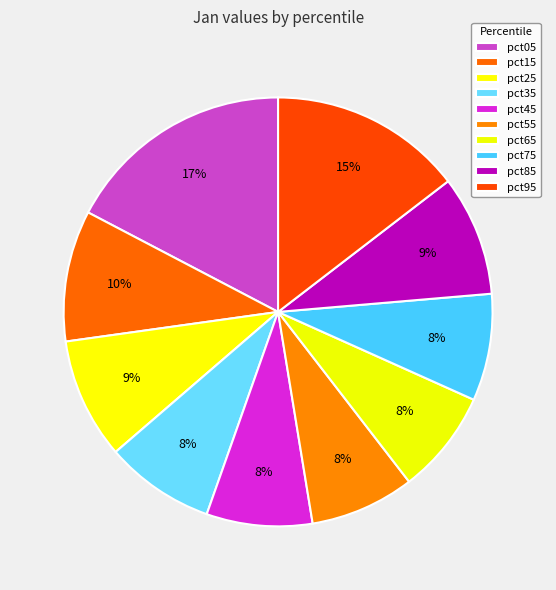

Count the number of slices in the pie.

10